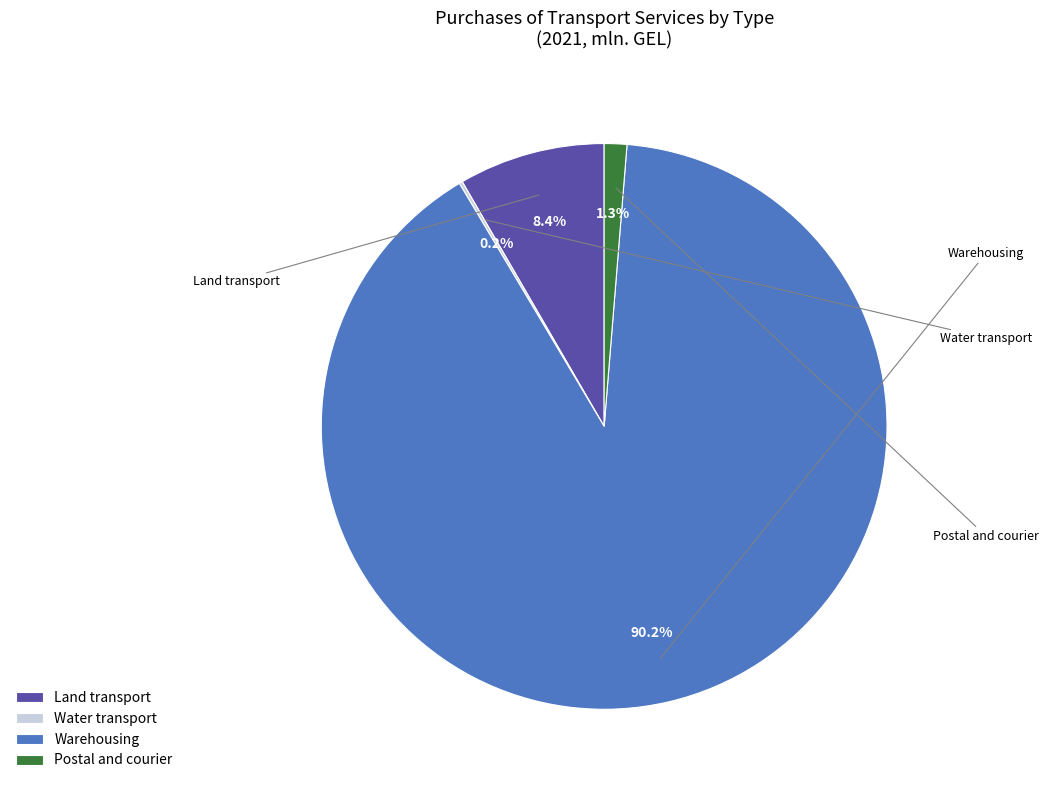

Does Warehousing represent more than half of the total?

Yes